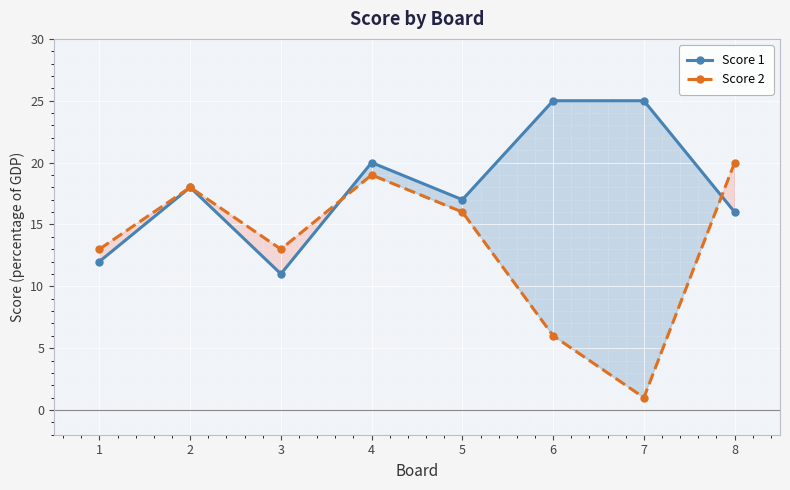

At how many categories does at least one series exceed 4?

8